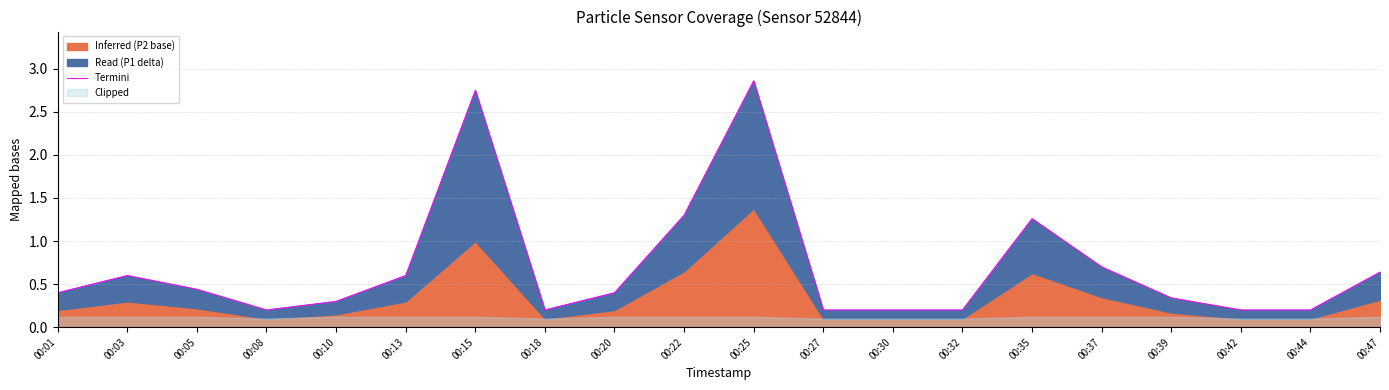

Reading left to right, extract all data points from this chart.

0.4	0.6	0.4	0.2	0.3	0.6	2.8	0.2	0.4	1.3	2.9	0.2	0.2	0.2	1.3	0.7	0.3	0.2	0.2	0.6